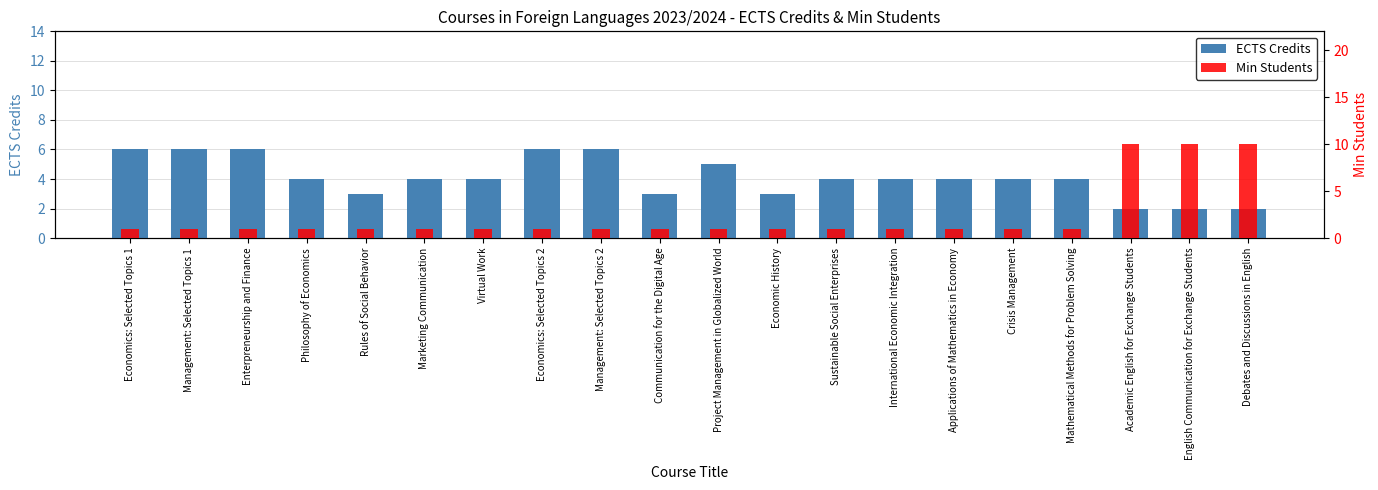

How many bars are there in each group?

2